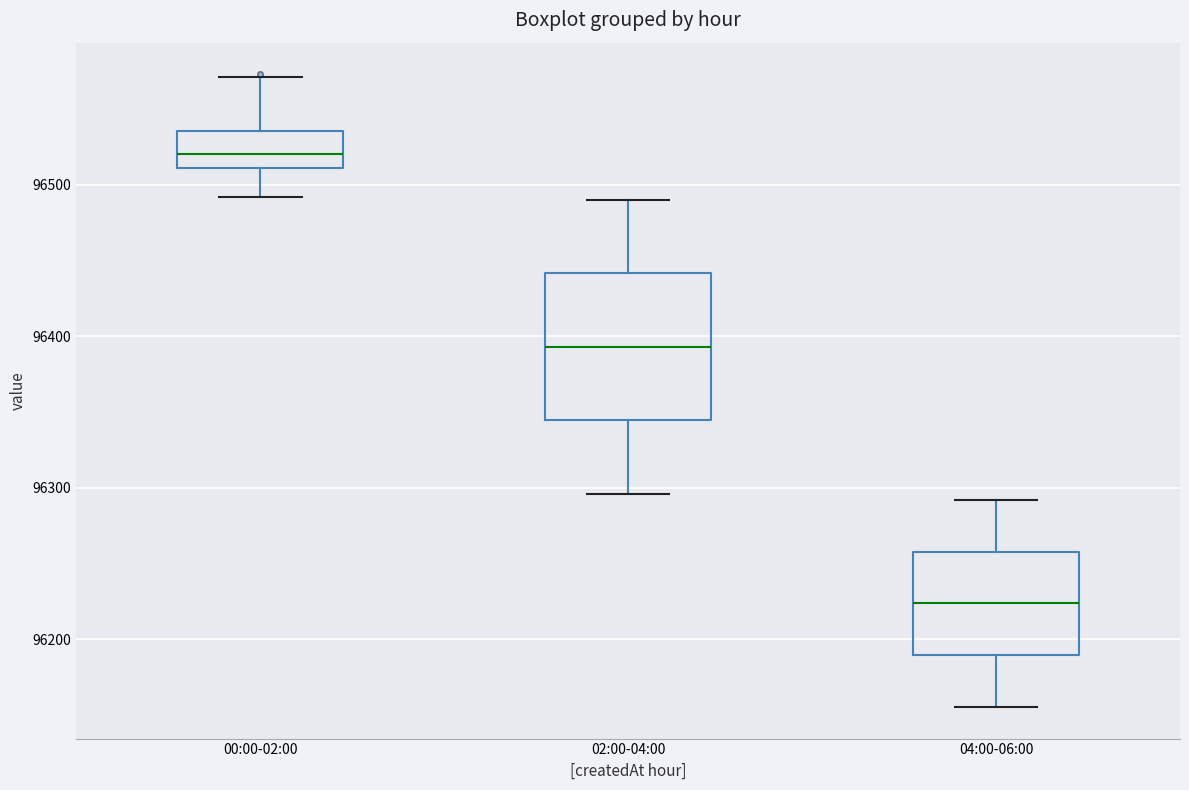

Which box's median line is the lowest?

04:00-06:00